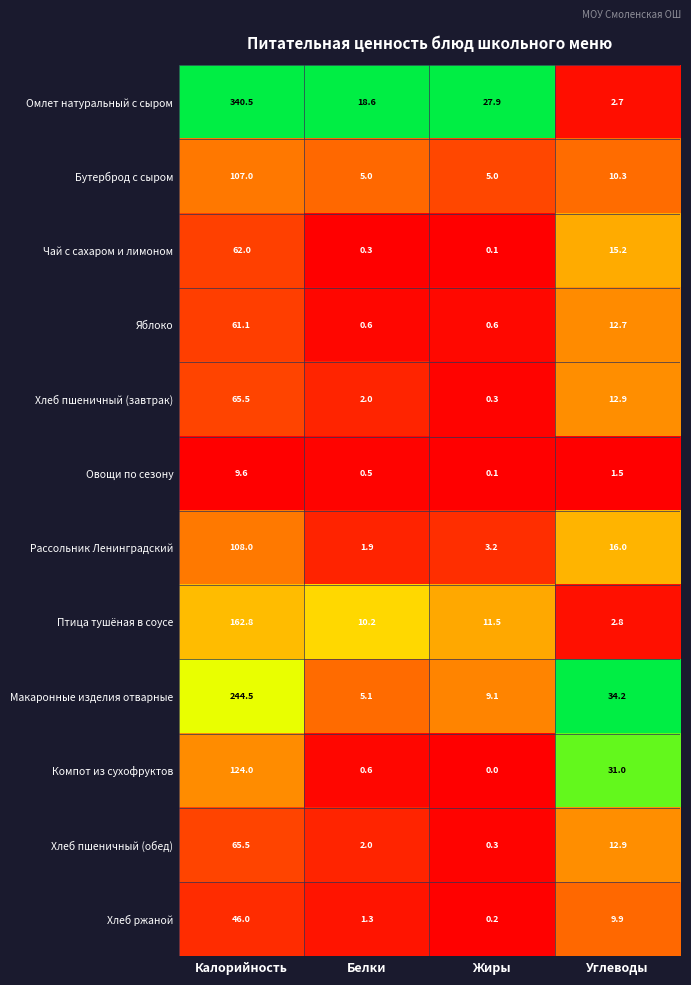

What is the maximum value for Яблоко?

61.1